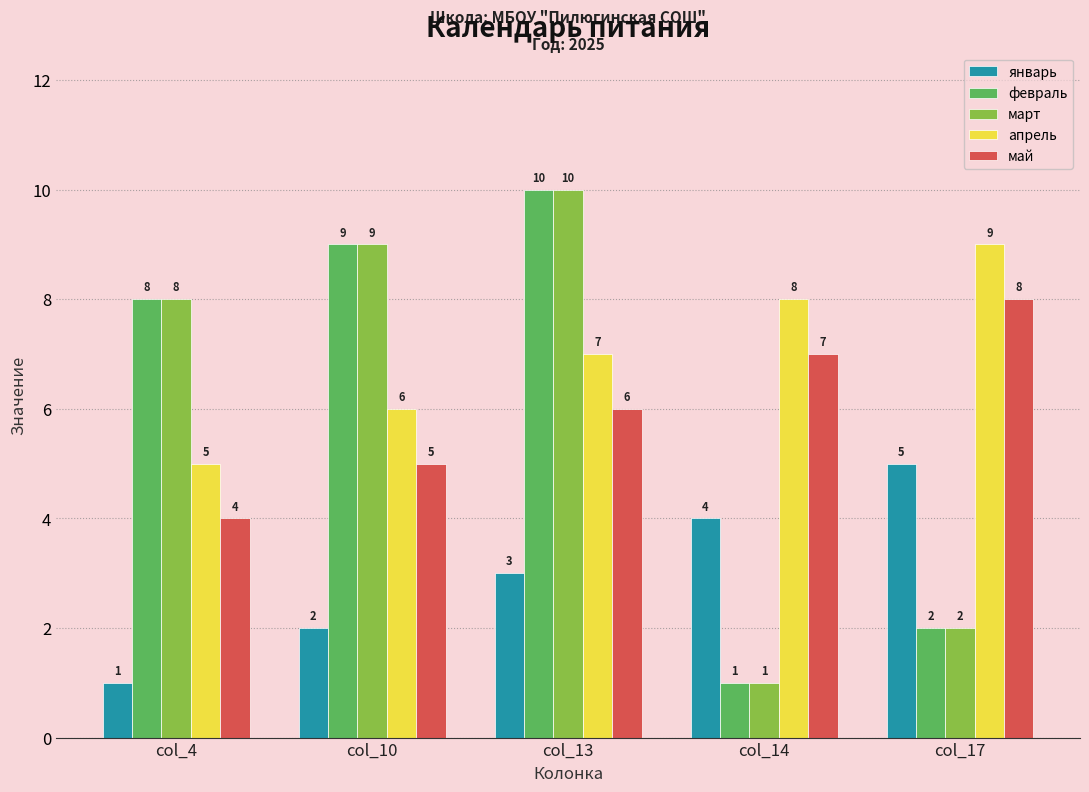

Is it true that январь equals 4 at col_14?

True